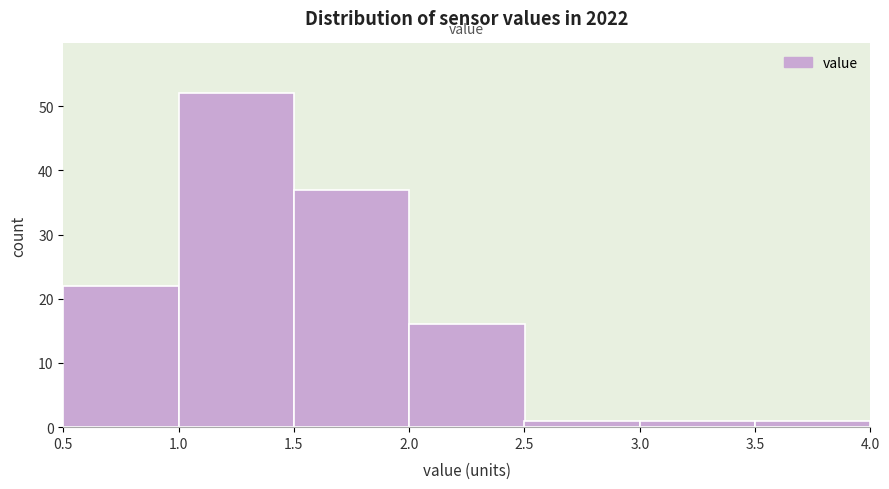

What is the height of the bar covering 3.5 to 4.0 on the x-axis? The values are not printed on the chart, so give them approximately, as read against the axis.

1